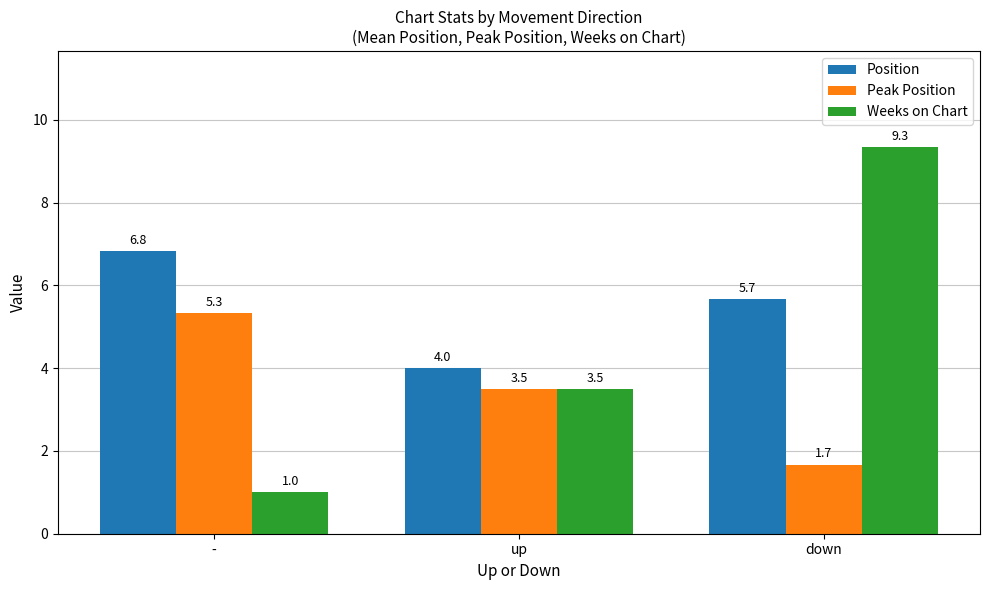

List the series in order of their overall mean, lowest first.

Peak Position, Weeks on Chart, Position